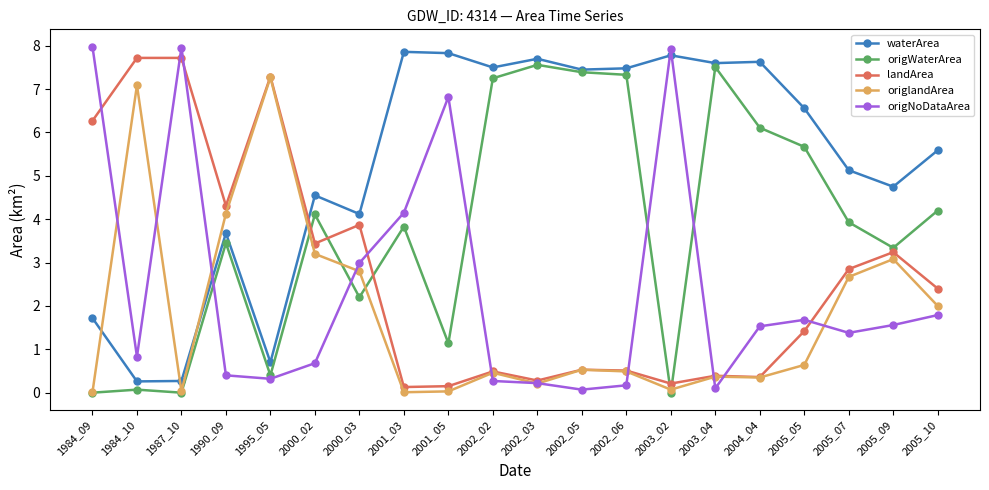

What is the spread (max minus min) of values at 2005_05?

5.9